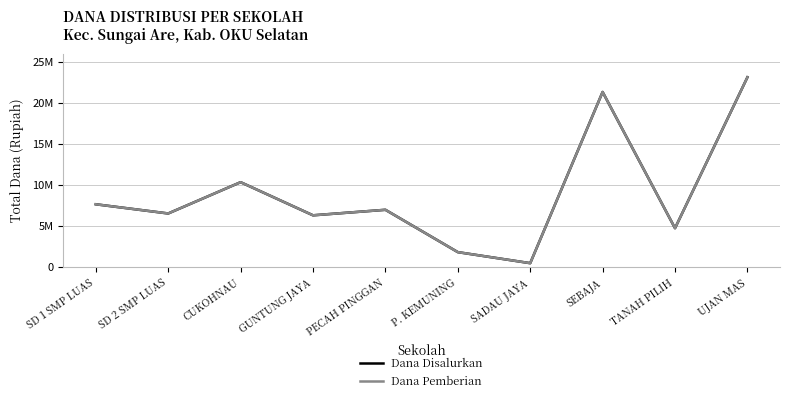

Is this an area chart (filled region under the line)?

No